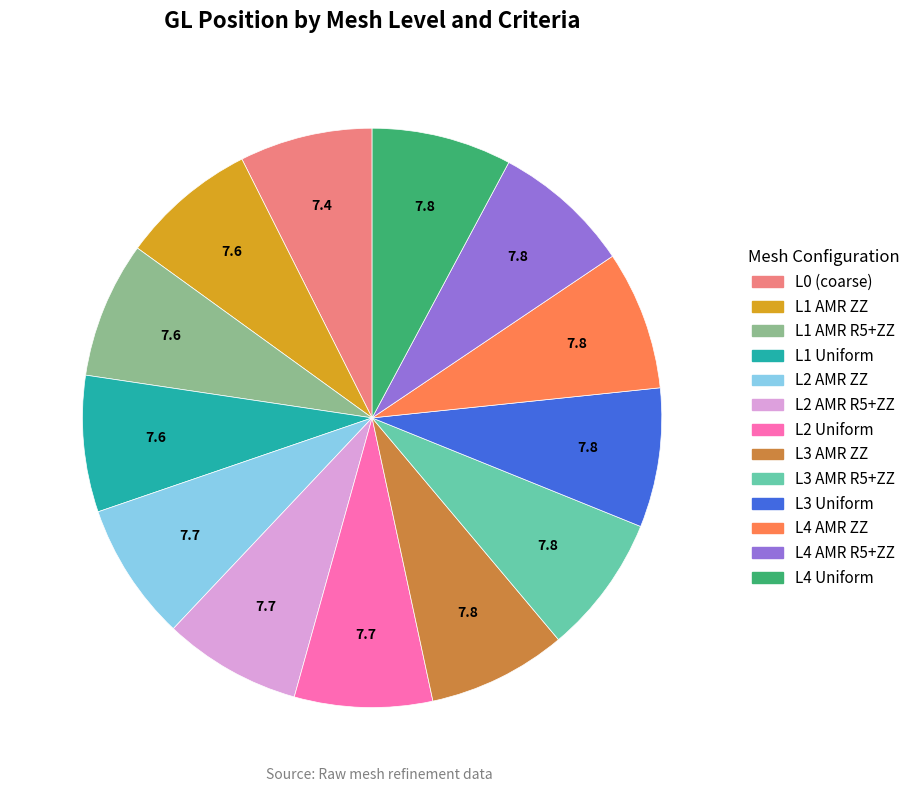

Is there a majority slice in this chart?

No